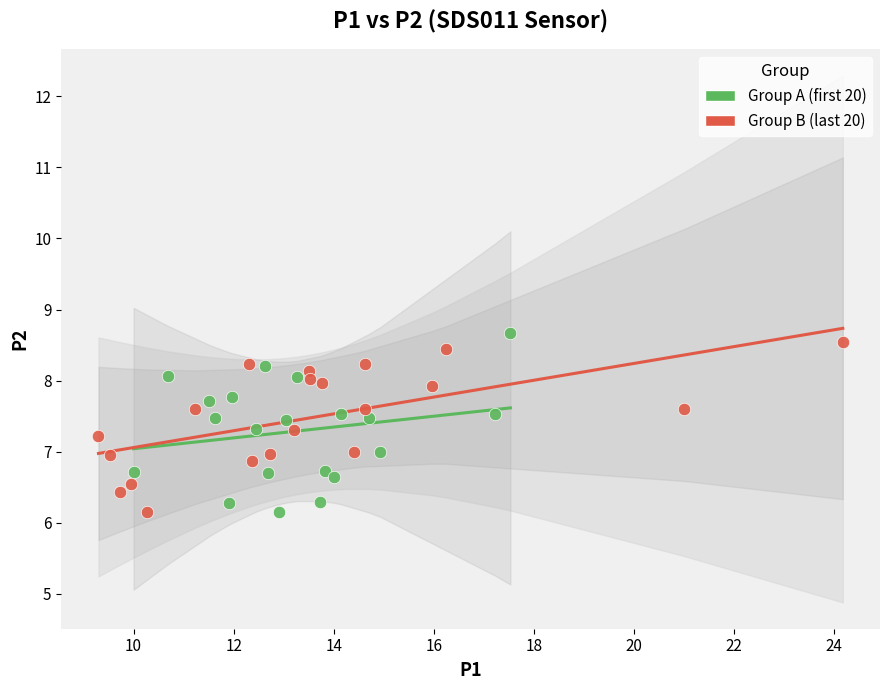

What are all the series names shown in the legend?

Group A (first 20), Group B (last 20)